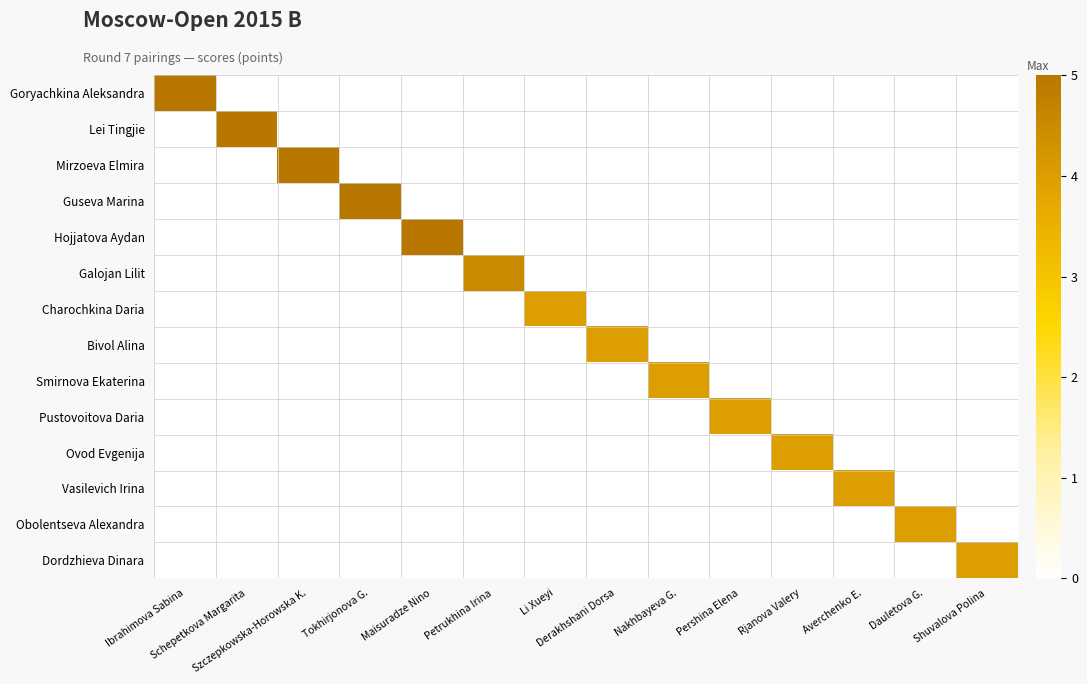

Reading left to right, list all the values displayed in this chart.

Goryachkina Aleksandra: Ibrahimova Sabina=5.0	Schepetkova Margarita=0.0	Szczepkowska-Horowska K.=0.0	Tokhirjonova G.=0.0	Maisuradze Nino=0.0	Petrukhina Irina=0.0	Li Xueyi=0.0	Derakhshani Dorsa=0.0	Nakhbayeva G.=0.0	Pershina Elena=0.0	Rjanova Valery=0.0	Averchenko E.=0.0	Dauletova G.=0.0	Shuvalova Polina=0.0
Lei Tingjie: Ibrahimova Sabina=0.0	Schepetkova Margarita=5.0	Szczepkowska-Horowska K.=0.0	Tokhirjonova G.=0.0	Maisuradze Nino=0.0	Petrukhina Irina=0.0	Li Xueyi=0.0	Derakhshani Dorsa=0.0	Nakhbayeva G.=0.0	Pershina Elena=0.0	Rjanova Valery=0.0	Averchenko E.=0.0	Dauletova G.=0.0	Shuvalova Polina=0.0
Mirzoeva Elmira: Ibrahimova Sabina=0.0	Schepetkova Margarita=0.0	Szczepkowska-Horowska K.=5.0	Tokhirjonova G.=0.0	Maisuradze Nino=0.0	Petrukhina Irina=0.0	Li Xueyi=0.0	Derakhshani Dorsa=0.0	Nakhbayeva G.=0.0	Pershina Elena=0.0	Rjanova Valery=0.0	Averchenko E.=0.0	Dauletova G.=0.0	Shuvalova Polina=0.0
Guseva Marina: Ibrahimova Sabina=0.0	Schepetkova Margarita=0.0	Szczepkowska-Horowska K.=0.0	Tokhirjonova G.=5.0	Maisuradze Nino=0.0	Petrukhina Irina=0.0	Li Xueyi=0.0	Derakhshani Dorsa=0.0	Nakhbayeva G.=0.0	Pershina Elena=0.0	Rjanova Valery=0.0	Averchenko E.=0.0	Dauletova G.=0.0	Shuvalova Polina=0.0
Hojjatova Aydan: Ibrahimova Sabina=0.0	Schepetkova Margarita=0.0	Szczepkowska-Horowska K.=0.0	Tokhirjonova G.=0.0	Maisuradze Nino=5.0	Petrukhina Irina=0.0	Li Xueyi=0.0	Derakhshani Dorsa=0.0	Nakhbayeva G.=0.0	Pershina Elena=0.0	Rjanova Valery=0.0	Averchenko E.=0.0	Dauletova G.=0.0	Shuvalova Polina=0.0
Galojan Lilit: Ibrahimova Sabina=0.0	Schepetkova Margarita=0.0	Szczepkowska-Horowska K.=0.0	Tokhirjonova G.=0.0	Maisuradze Nino=0.0	Petrukhina Irina=4.5	Li Xueyi=0.0	Derakhshani Dorsa=0.0	Nakhbayeva G.=0.0	Pershina Elena=0.0	Rjanova Valery=0.0	Averchenko E.=0.0	Dauletova G.=0.0	Shuvalova Polina=0.0
Charochkina Daria: Ibrahimova Sabina=0.0	Schepetkova Margarita=0.0	Szczepkowska-Horowska K.=0.0	Tokhirjonova G.=0.0	Maisuradze Nino=0.0	Petrukhina Irina=0.0	Li Xueyi=4.0	Derakhshani Dorsa=0.0	Nakhbayeva G.=0.0	Pershina Elena=0.0	Rjanova Valery=0.0	Averchenko E.=0.0	Dauletova G.=0.0	Shuvalova Polina=0.0
Bivol Alina: Ibrahimova Sabina=0.0	Schepetkova Margarita=0.0	Szczepkowska-Horowska K.=0.0	Tokhirjonova G.=0.0	Maisuradze Nino=0.0	Petrukhina Irina=0.0	Li Xueyi=0.0	Derakhshani Dorsa=4.0	Nakhbayeva G.=0.0	Pershina Elena=0.0	Rjanova Valery=0.0	Averchenko E.=0.0	Dauletova G.=0.0	Shuvalova Polina=0.0
Smirnova Ekaterina: Ibrahimova Sabina=0.0	Schepetkova Margarita=0.0	Szczepkowska-Horowska K.=0.0	Tokhirjonova G.=0.0	Maisuradze Nino=0.0	Petrukhina Irina=0.0	Li Xueyi=0.0	Derakhshani Dorsa=0.0	Nakhbayeva G.=4.0	Pershina Elena=0.0	Rjanova Valery=0.0	Averchenko E.=0.0	Dauletova G.=0.0	Shuvalova Polina=0.0
Pustovoitova Daria: Ibrahimova Sabina=0.0	Schepetkova Margarita=0.0	Szczepkowska-Horowska K.=0.0	Tokhirjonova G.=0.0	Maisuradze Nino=0.0	Petrukhina Irina=0.0	Li Xueyi=0.0	Derakhshani Dorsa=0.0	Nakhbayeva G.=0.0	Pershina Elena=4.0	Rjanova Valery=0.0	Averchenko E.=0.0	Dauletova G.=0.0	Shuvalova Polina=0.0
Ovod Evgenija: Ibrahimova Sabina=0.0	Schepetkova Margarita=0.0	Szczepkowska-Horowska K.=0.0	Tokhirjonova G.=0.0	Maisuradze Nino=0.0	Petrukhina Irina=0.0	Li Xueyi=0.0	Derakhshani Dorsa=0.0	Nakhbayeva G.=0.0	Pershina Elena=0.0	Rjanova Valery=4.0	Averchenko E.=0.0	Dauletova G.=0.0	Shuvalova Polina=0.0
Vasilevich Irina: Ibrahimova Sabina=0.0	Schepetkova Margarita=0.0	Szczepkowska-Horowska K.=0.0	Tokhirjonova G.=0.0	Maisuradze Nino=0.0	Petrukhina Irina=0.0	Li Xueyi=0.0	Derakhshani Dorsa=0.0	Nakhbayeva G.=0.0	Pershina Elena=0.0	Rjanova Valery=0.0	Averchenko E.=4.0	Dauletova G.=0.0	Shuvalova Polina=0.0
Obolentseva Alexandra: Ibrahimova Sabina=0.0	Schepetkova Margarita=0.0	Szczepkowska-Horowska K.=0.0	Tokhirjonova G.=0.0	Maisuradze Nino=0.0	Petrukhina Irina=0.0	Li Xueyi=0.0	Derakhshani Dorsa=0.0	Nakhbayeva G.=0.0	Pershina Elena=0.0	Rjanova Valery=0.0	Averchenko E.=0.0	Dauletova G.=4.0	Shuvalova Polina=0.0
Dordzhieva Dinara: Ibrahimova Sabina=0.0	Schepetkova Margarita=0.0	Szczepkowska-Horowska K.=0.0	Tokhirjonova G.=0.0	Maisuradze Nino=0.0	Petrukhina Irina=0.0	Li Xueyi=0.0	Derakhshani Dorsa=0.0	Nakhbayeva G.=0.0	Pershina Elena=0.0	Rjanova Valery=0.0	Averchenko E.=0.0	Dauletova G.=0.0	Shuvalova Polina=4.0